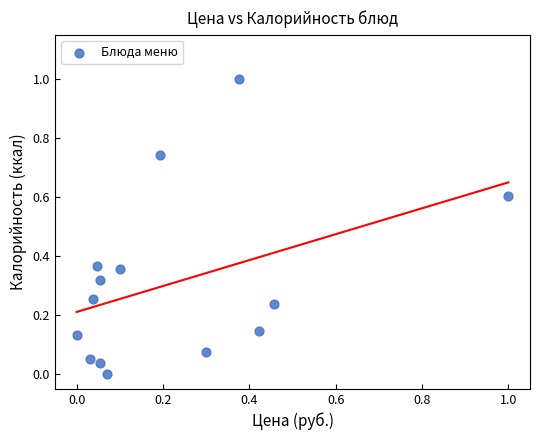

What is the range of X values (max minus min)?

1.0